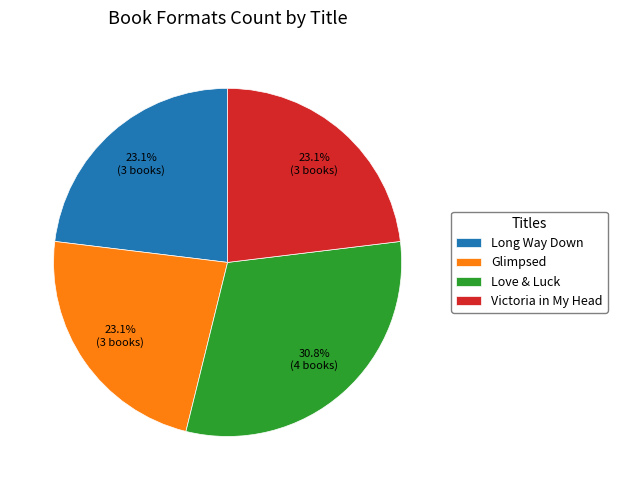

Count the number of slices in the pie.

4